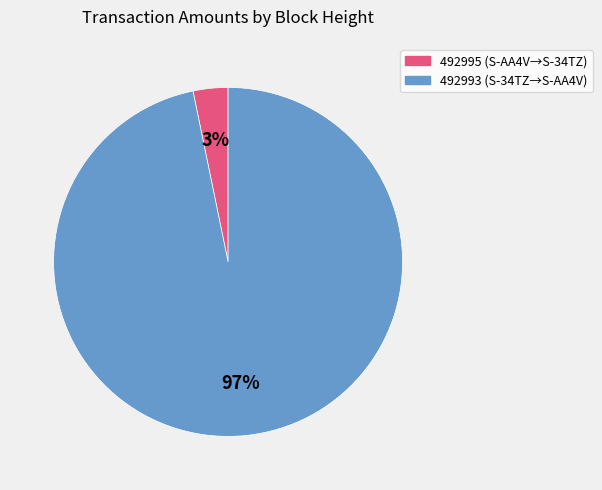

To the nearest percent, what percentage of the pie is 492995?

3%